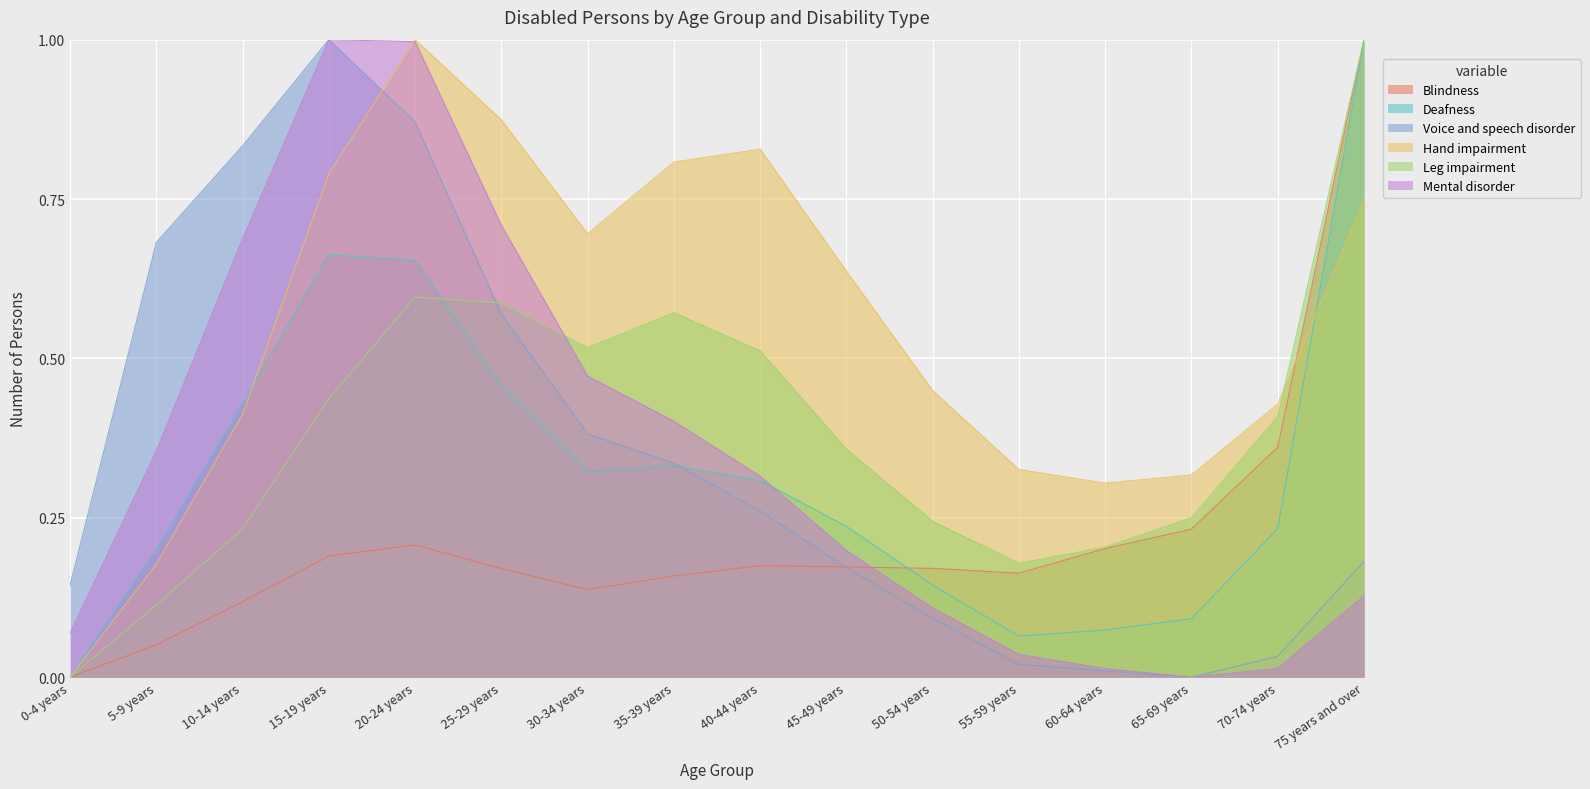

Which series ends up on top after the final intersection of Deafness and Blindness?

Blindness